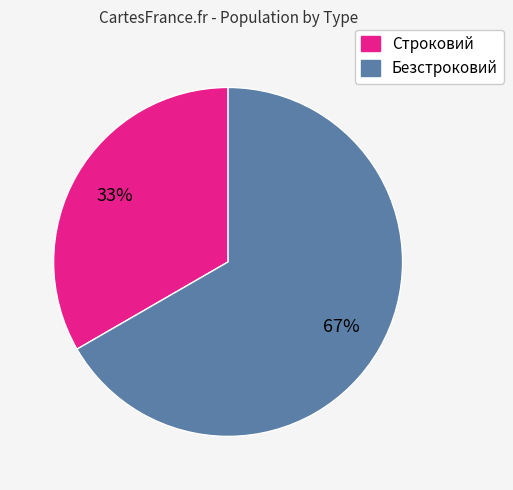

To the nearest percent, what is the combined percentage of Безстроковий and Строковий?

100%